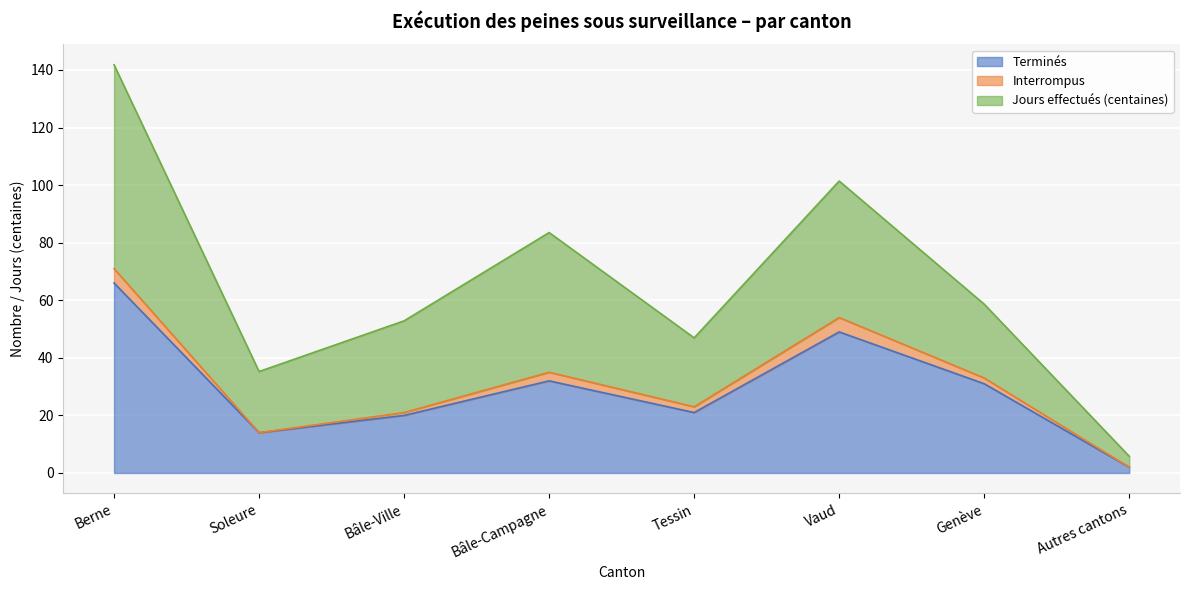

True or false: Terminés has a value of 21.0 at Tessin.

True